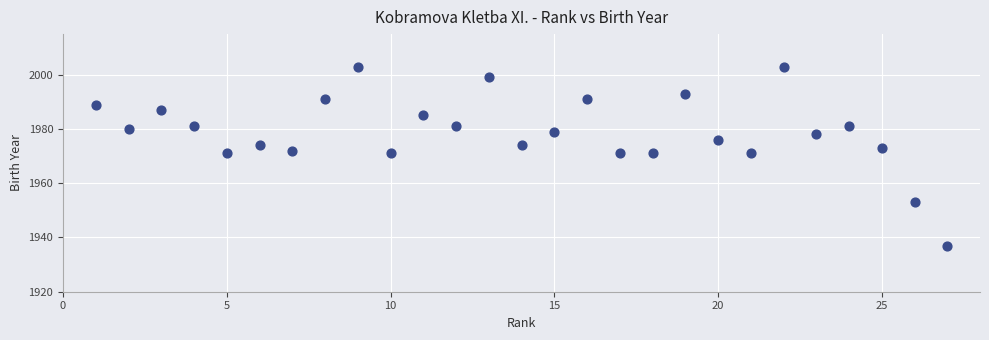

What is the range of Y values (max minus min)?

66